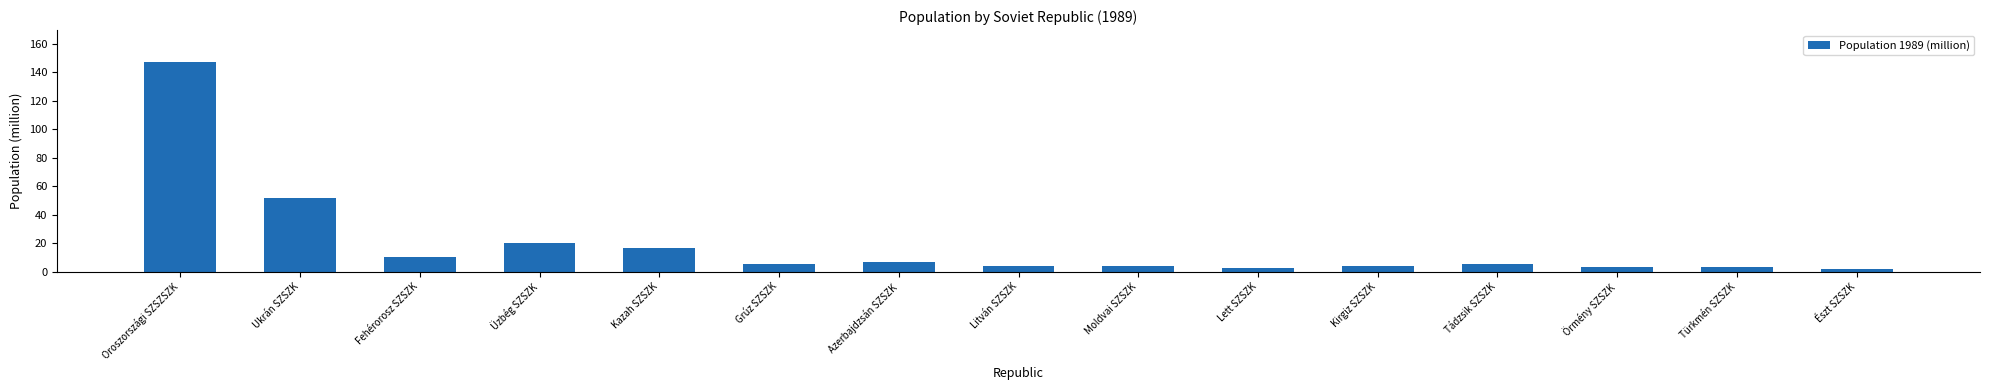

Which label corresponds to the largest value in the chart?

Oroszországi SZSZSZK